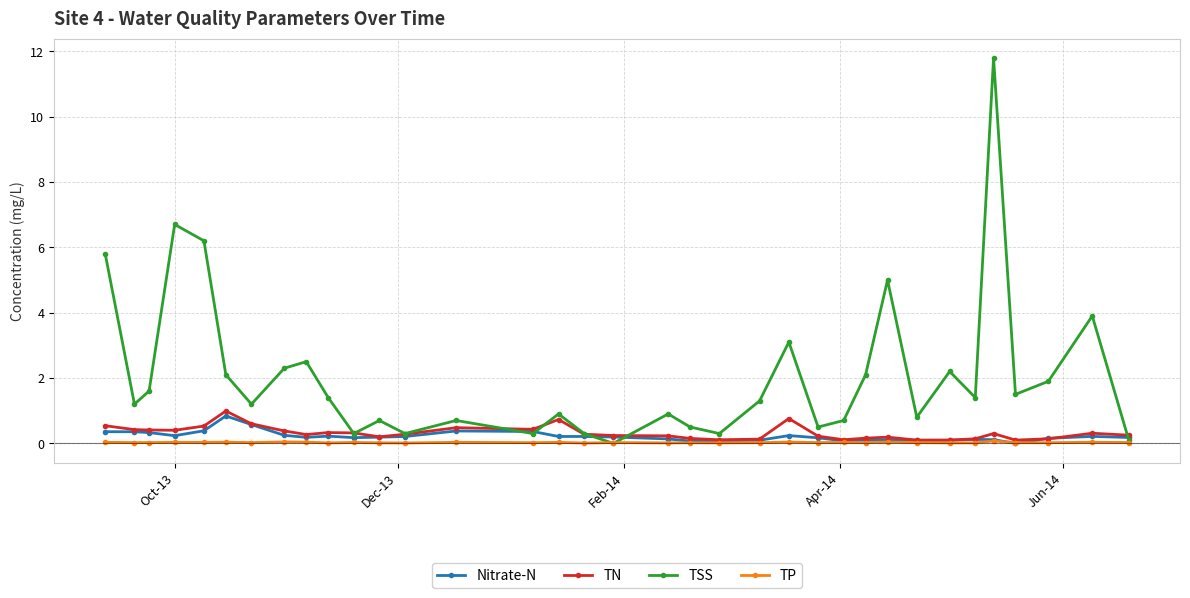

What is the maximum value for TP?

0.1